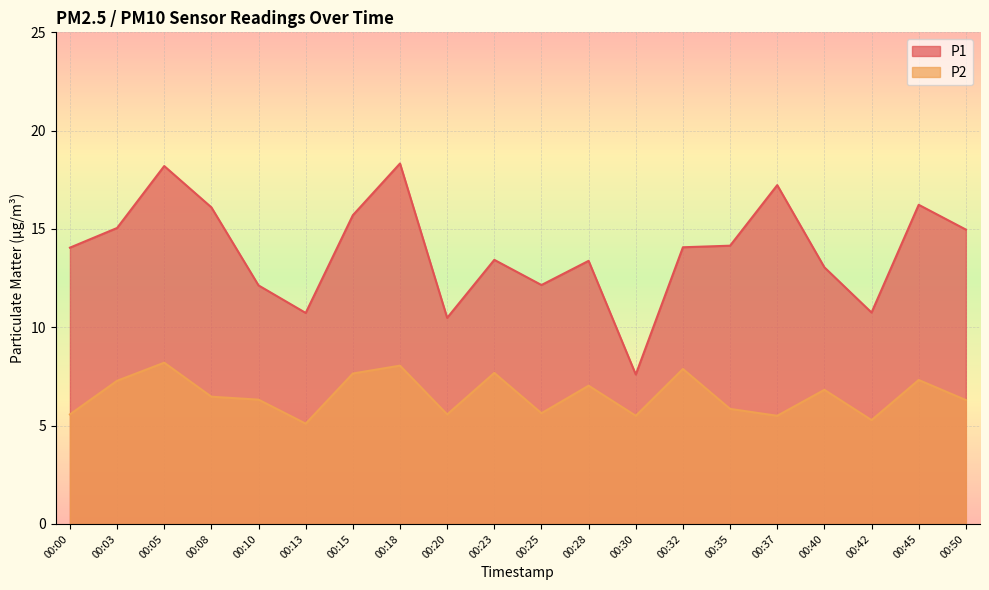

Is the value of P2 at 00:37 greater than the value of P1 at 00:28?

No